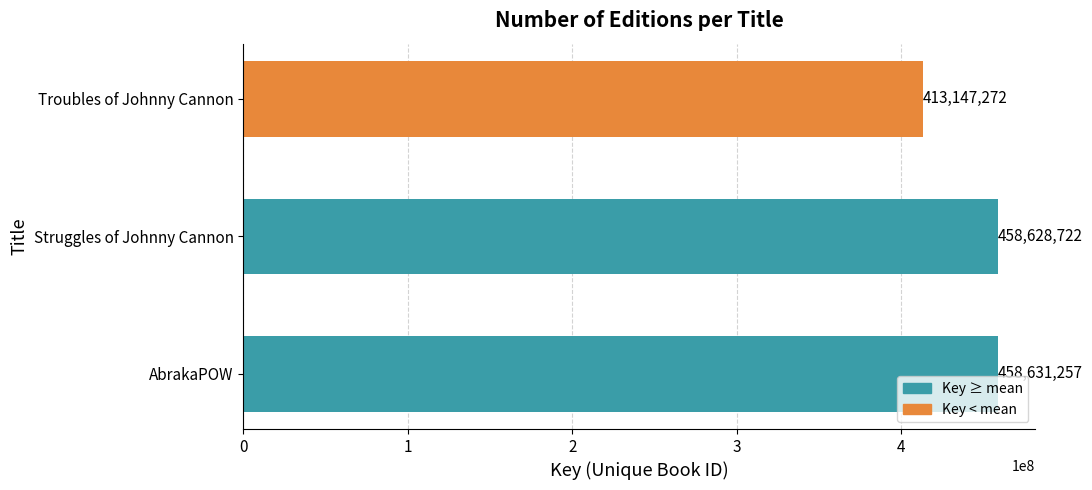

Is it true that the value at Struggles of Johnny Cannon is 458628722?

True